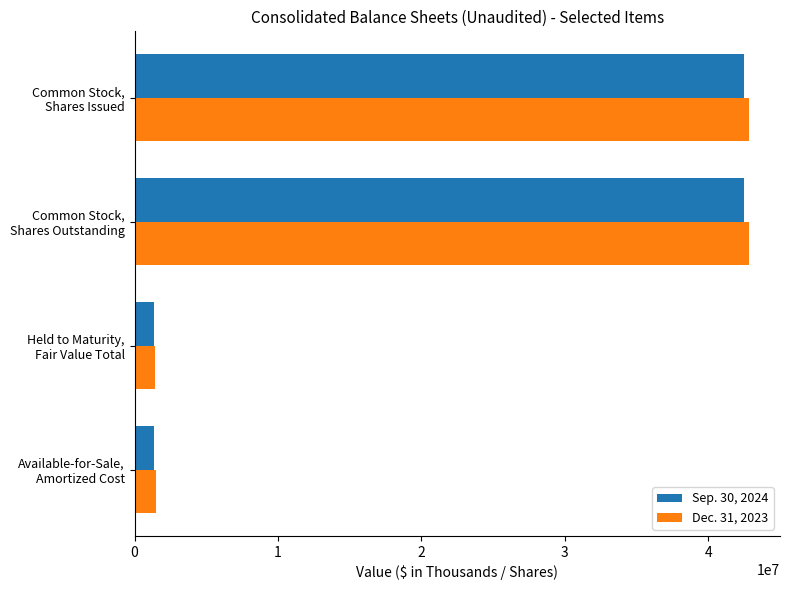

What is the sum of all Sep. 30, 2024 values?

87673728